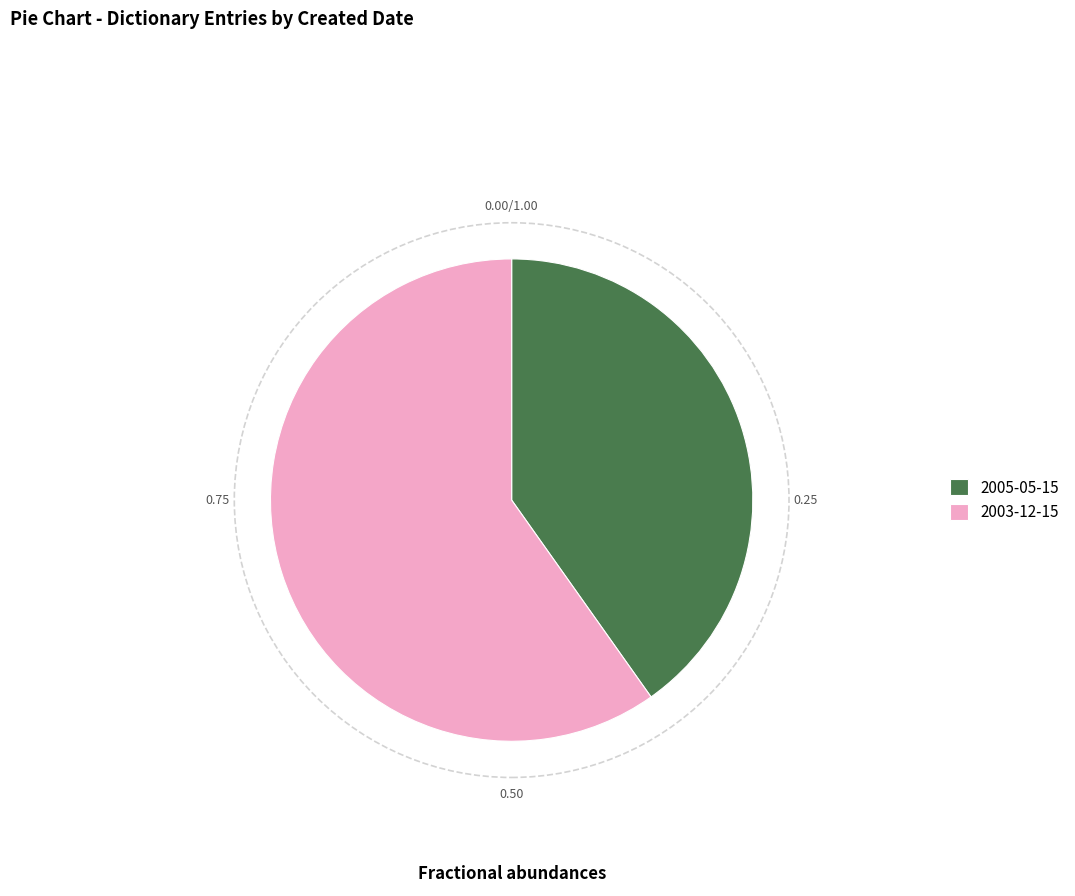

Does 2005-05-15 account for over 50% of the chart?

No